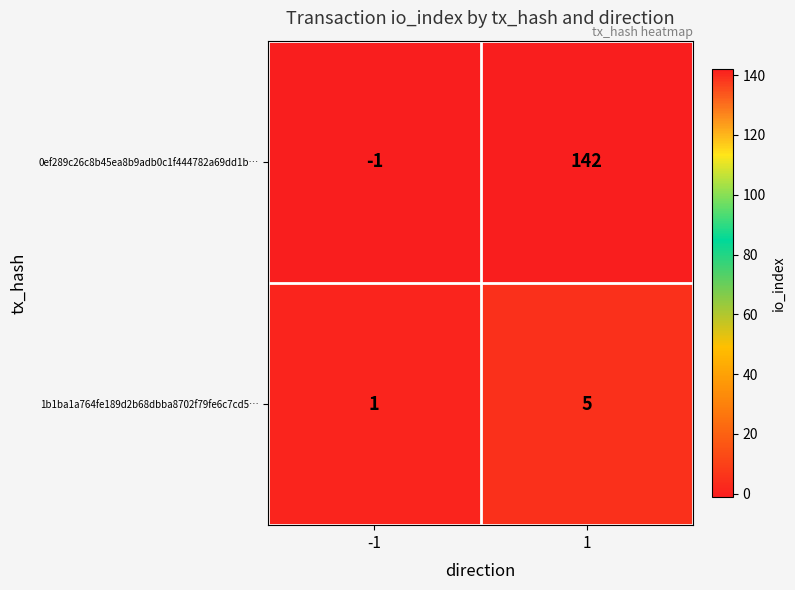

Reading left to right, extract all data points from this chart.

0ef289c26c8b45ea8b9adb0c1f444782a69dd1b…: -1	142
1b1ba1a764fe189d2b68dbba8702f79fe6c7cd5…: 1	5